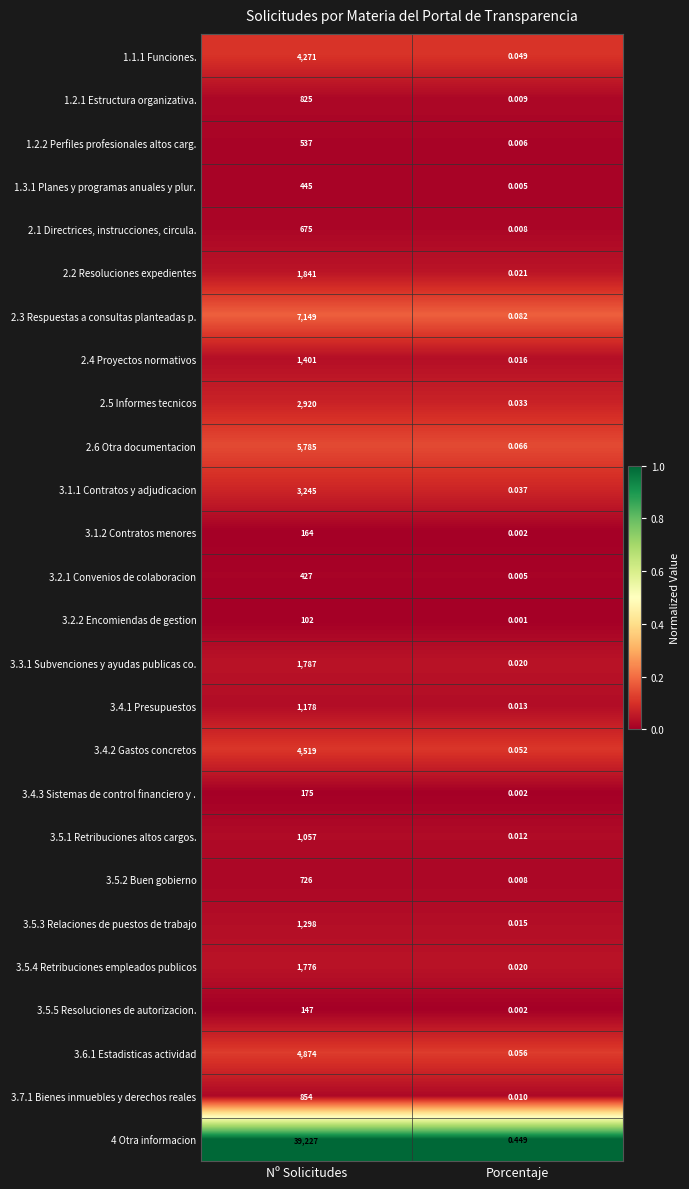

List the labels in order of 3.5.2 Buen gobierno value, smallest first.

Porcentaje, Nº Solicitudes